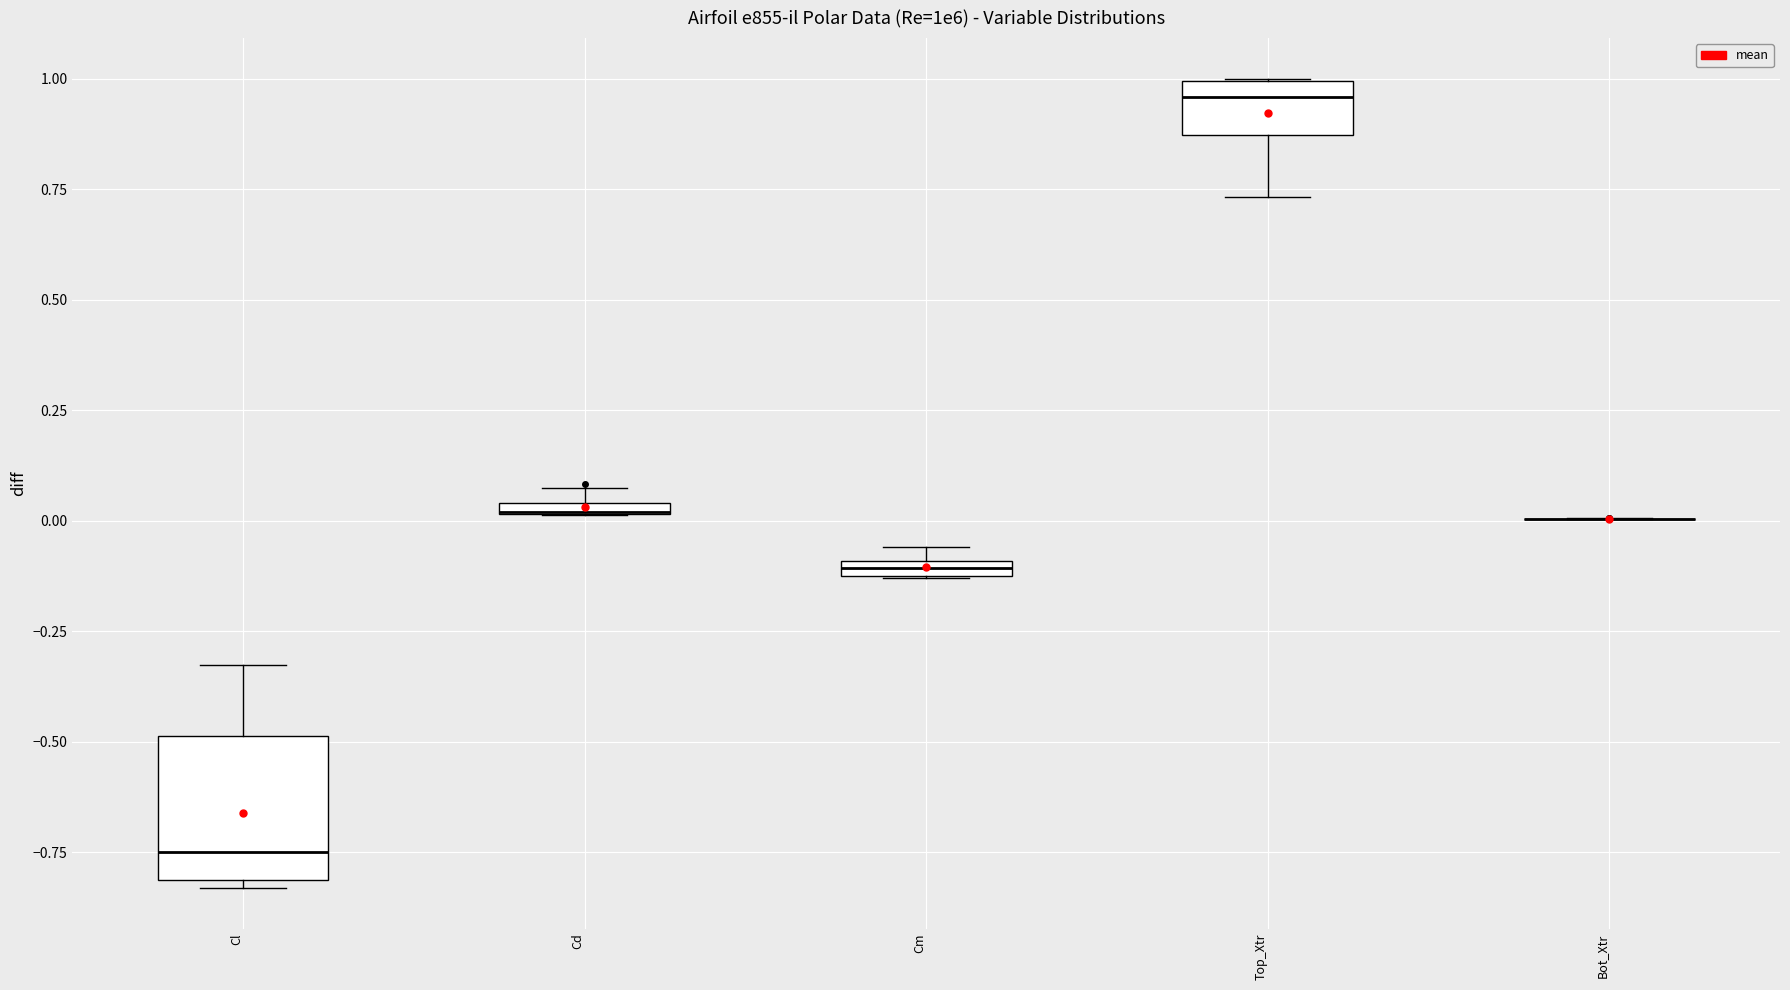

Comparing the boxes themselves (not the whiskers), which one is the tallest?

Cl